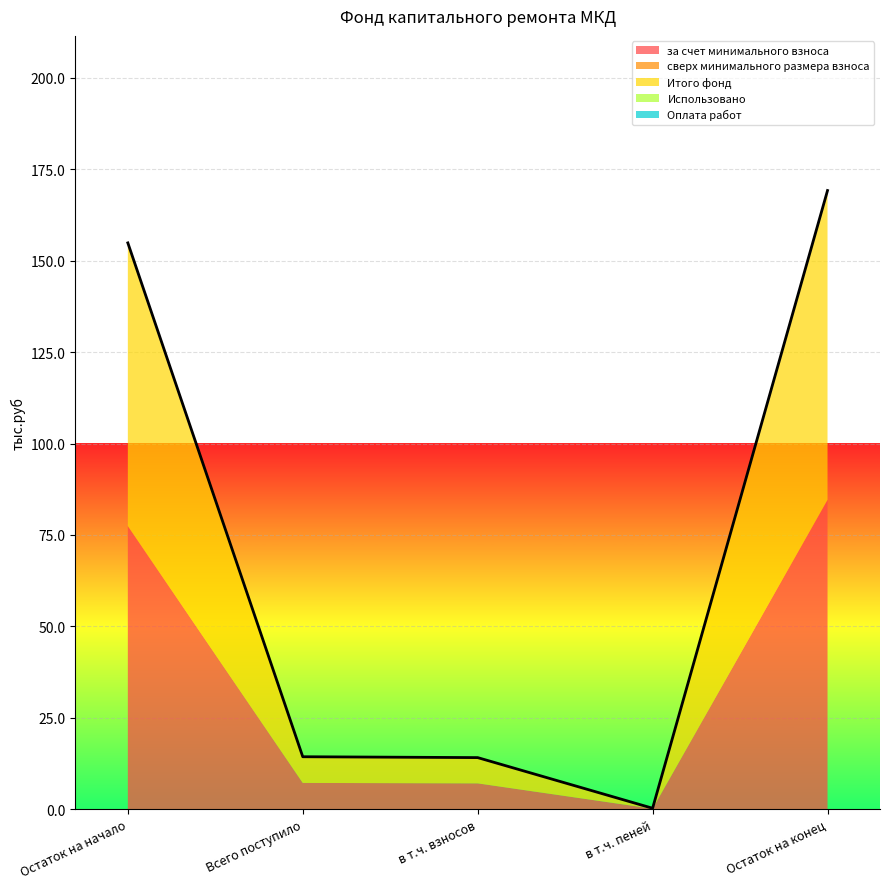

What is the spread (max minus min) of values at в т.ч. пеней?

0.1